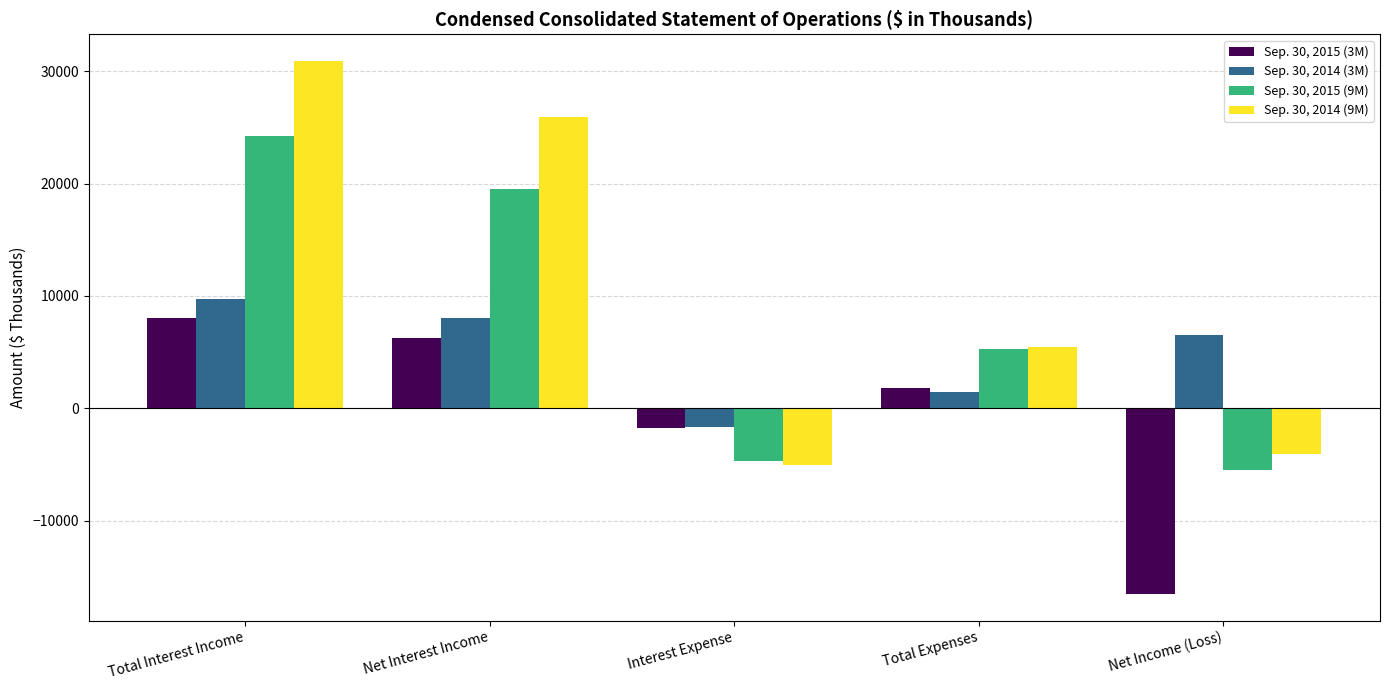

Reading left to right, what are all the values shown in this chart?

Sep. 30, 2015 (3M): 8015	6266	-1749	1836	-16528
Sep. 30, 2014 (3M): 9724	8026	-1698	1487	6572
Sep. 30, 2015 (9M): 24208	19498	-4710	5324	-5486
Sep. 30, 2014 (9M): 30912	25915	-4997	5436	-4067